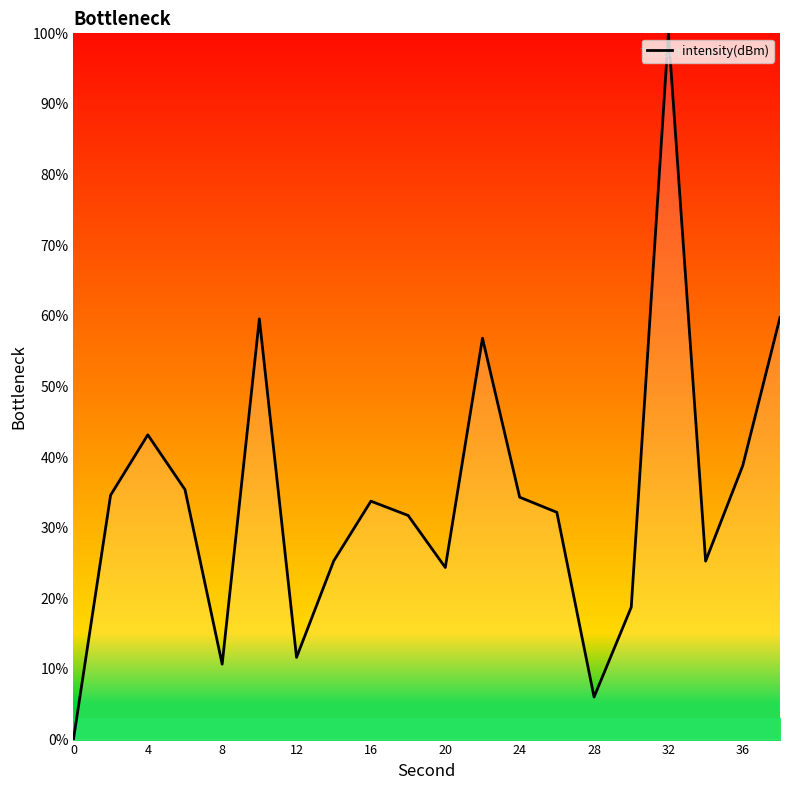

What is the greatest value displayed?

100.0